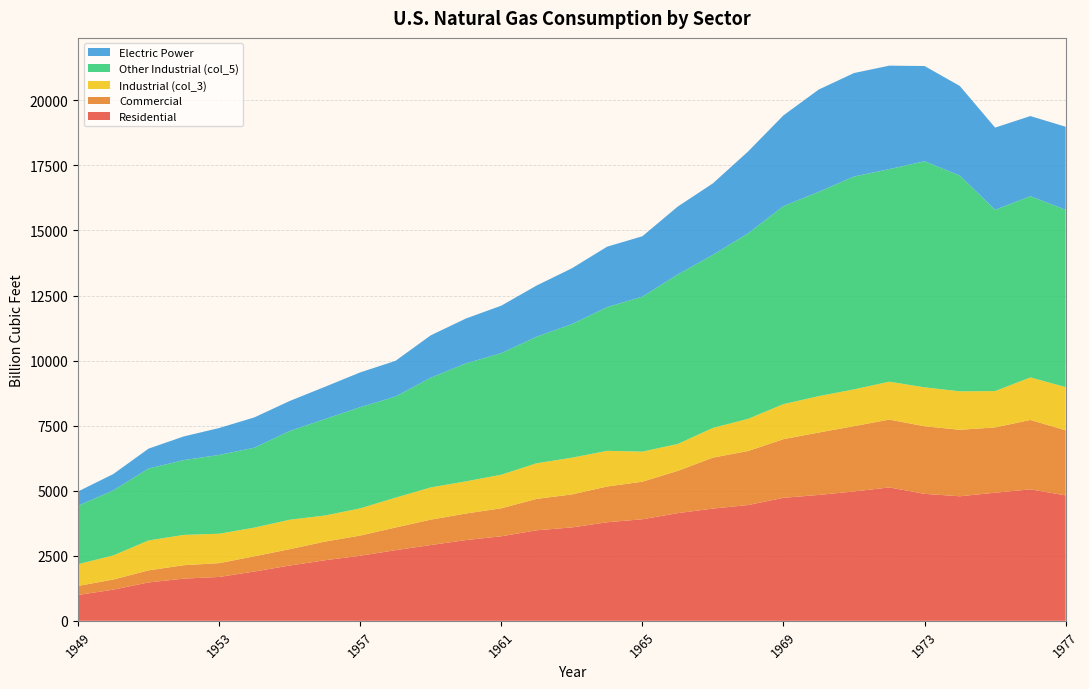

Reading left to right, extract all data points from this chart.

Residential: 1949=992.5	1950=1198.4	1951=1474.7	1952=1622.0	1953=1685.5	1954=1894.2	1955=2124.0	1956=2327.6	1957=2500.3	1958=2714.3	1959=2912.6	1960=3103.2	1961=3248.6	1962=3478.6	1963=3589.0	1964=3787.3	1965=3902.8	1966=4138.3	1967=4313.3	1968=4450.4	1969=4728.3	1970=4837.4	1971=4971.7	1972=5126.0	1973=4879.4	1974=4786.1	1975=4924.1	1976=5051.4	1977=4821.5
Commercial: 1949=347.8	1950=387.8	1951=464.3	1952=515.7	1953=530.6	1954=585.0	1955=629.2	1956=716.9	1957=775.9	1958=871.8	1959=975.1	1960=1020.2	1961=1076.8	1962=1206.7	1963=1267.8	1964=1374.7	1965=1443.6	1966=1622.7	1967=1959.0	1968=2075.7	1969=2253.2	1970=2398.5	1971=2509.0	1972=2608.0	1973=2597.0	1974=2555.6	1975=2508.3	1976=2667.7	1977=2500.8
Industrial (col_3): 1949=835.3	1950=927.6	1951=1149.5	1952=1164.6	1953=1131.0	1954=1102.5	1955=1131.0	1956=1002.5	1957=1046.1	1958=1146.1	1959=1238.9	1960=1236.8	1961=1288.8	1962=1369.5	1963=1411.1	1964=1370.8	1965=1156.2	1966=1033.4	1967=1141.0	1968=1237.1	1969=1345.6	1970=1398.8	1971=1413.7	1972=1455.6	1973=1495.9	1974=1477.4	1975=1396.3	1976=1634.4	1977=1659.1
Other Industrial (col_5): 1949=2245.4	1950=2498.3	1951=2765.3	1952=2874.8	1953=3027.5	1954=3070.7	1955=3411.0	1956=3706.6	1957=3888.5	1958=3885.4	1959=4216.7	1960=4534.5	1961=4672.4	1962=4863.3	1963=5134.1	1964=5522.5	1965=5955.4	1966=6512.7	1967=6653.0	1968=7130.0	1969=7610.5	1970=7850.7	1971=8180.5	1972=8168.9	1973=8688.7	1974=8291.8	1975=6968.3	1976=6963.9	1977=6815.3
Electric Power: 1949=550.1	1950=628.9	1951=763.9	1952=910.1	1953=1034.3	1954=1165.5	1955=1153.3	1956=1239.3	1957=1336.1	1958=1372.9	1959=1628.5	1960=1724.8	1961=1825.1	1962=1966.0	1963=2144.5	1964=2322.9	1965=2321.1	1966=2609.9	1967=2746.4	1968=3147.9	1969=3487.6	1970=3931.9	1971=3976.0	1972=3976.9	1973=3660.2	1974=3443.4	1975=3157.7	1976=3080.9	1977=3191.2